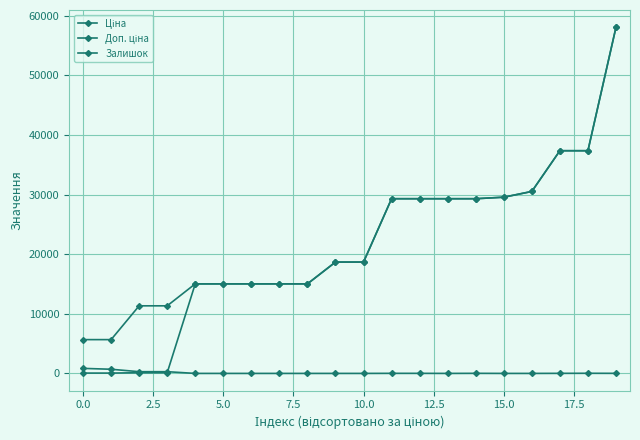

True or false: Доп. ціна has more than 1 points higher than both neighbors.

False